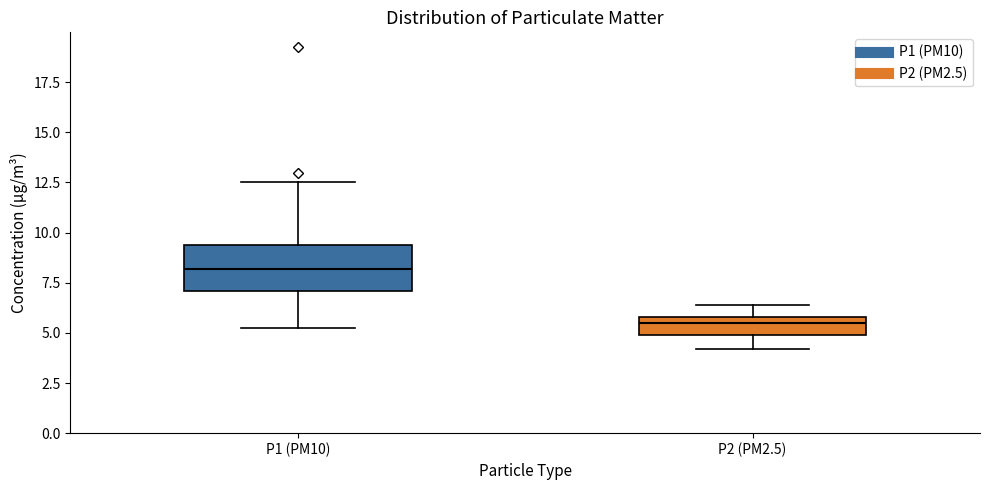

Reading left to right, read every box against the y-axis: the position of its median line, the range the box covers, and the ends of its whiskers. The values are not printed on the chart, so give them approximately, as read against the axis.

P1 (PM10): median 8.0, box 7.0 to 9.5, whiskers 5.0 to 12.5
P2 (PM2.5): median 5.5, box 5.0 to 6.0, whiskers 4.0 to 6.5